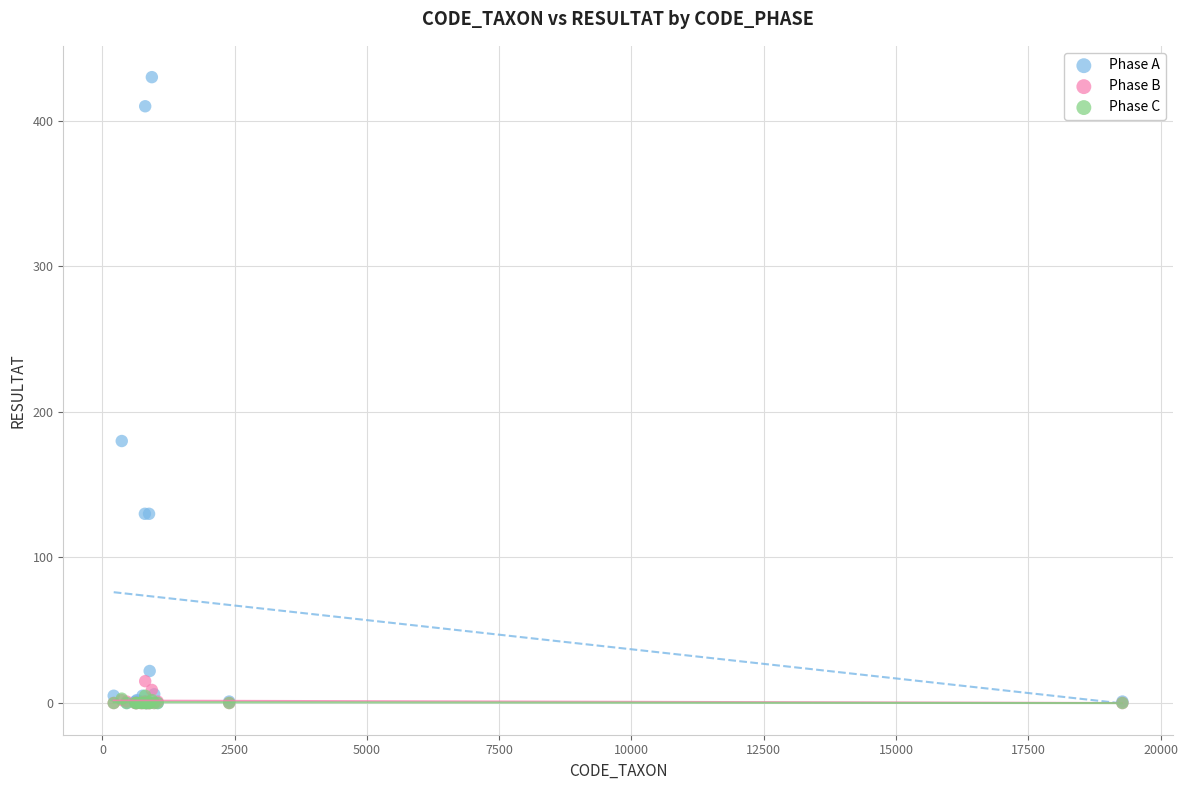

In the Phase A series, what Y value is closest to 215?

180